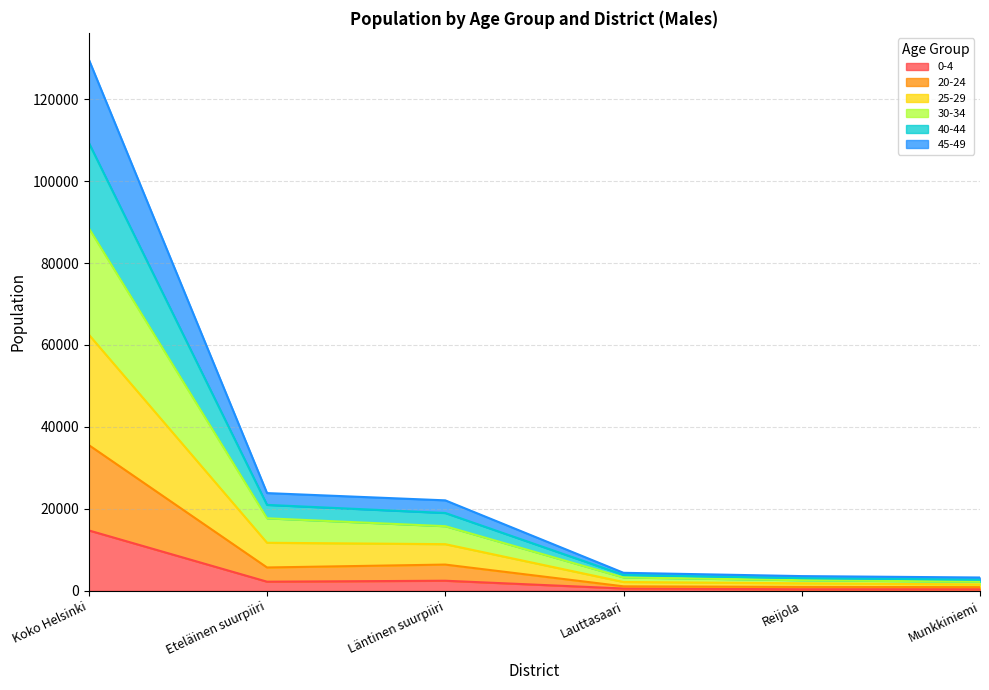

Count the number of categories in the chart.

6